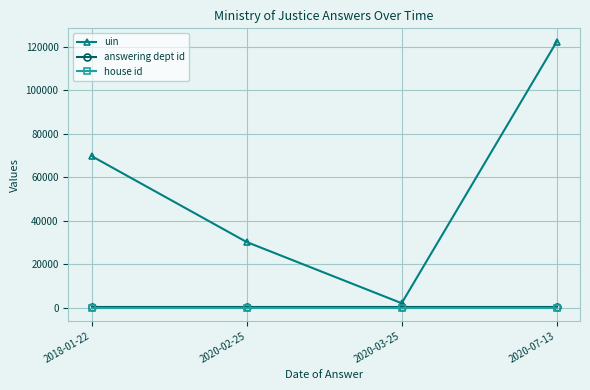

At which category does uin reach its first local valley?

2020-03-25